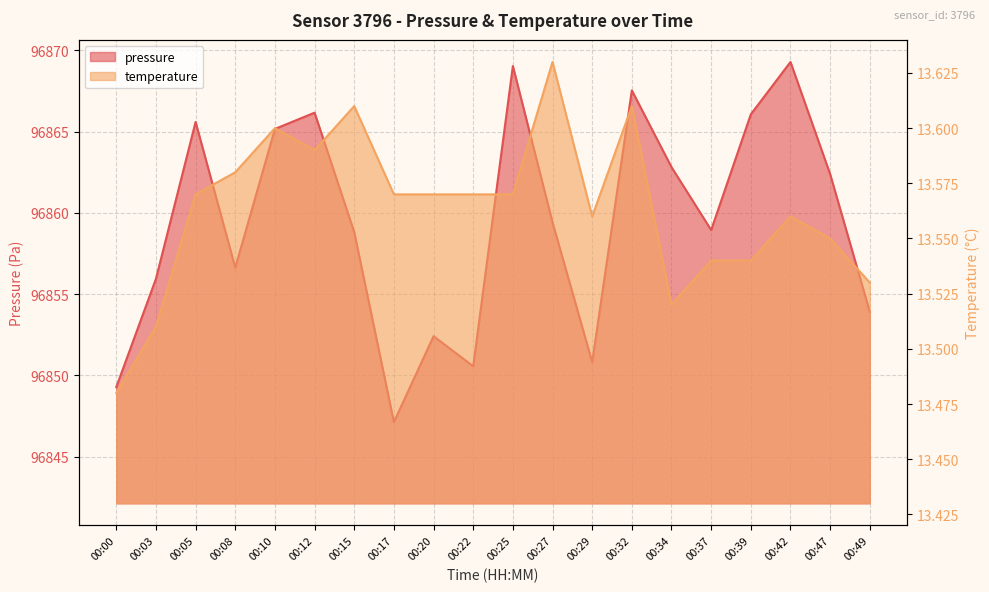

What is the value of the temperature point at the 4th from the left?

13.6